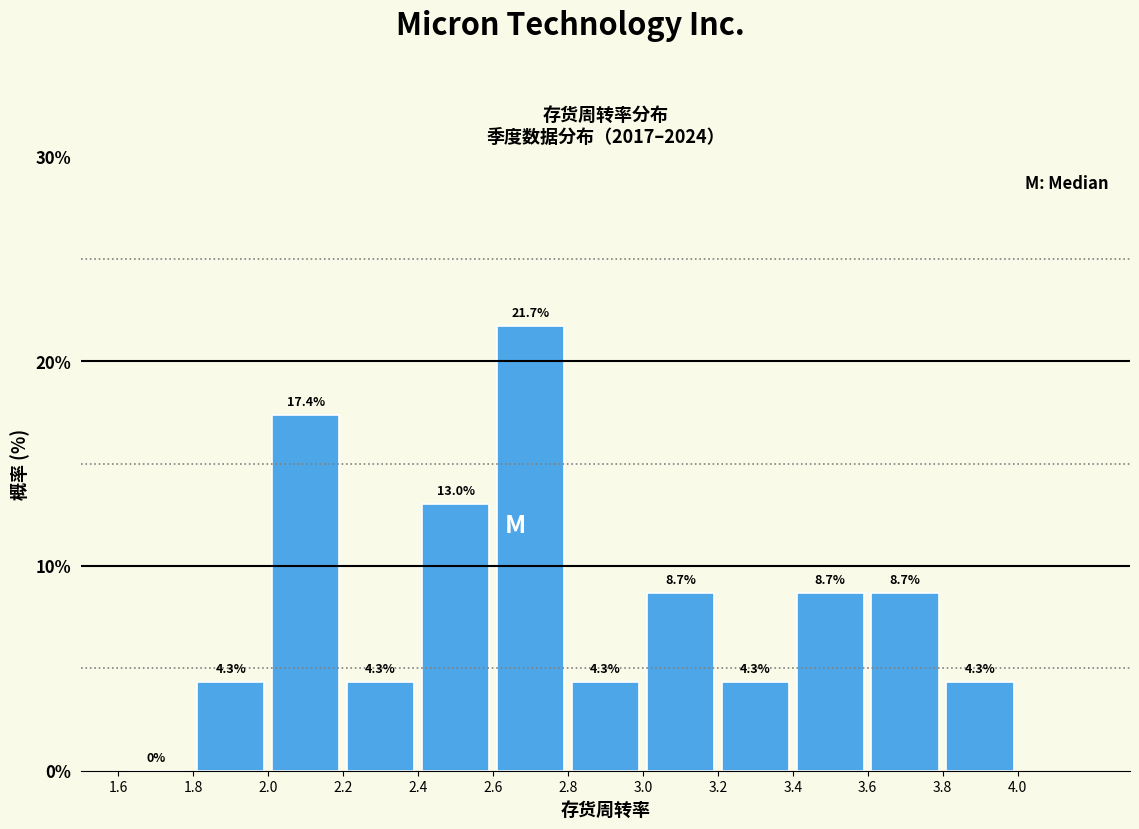

Reading left to right, list every bar in this chart as the range it spans on the x-axis followed by its height.

1.6 to 1.8: 0.0
1.8 to 2.0: 4.3
2.0 to 2.2: 17.4
2.2 to 2.4: 4.3
2.4 to 2.6: 13.0
2.6 to 2.8: 21.7
2.8 to 3.0: 4.3
3.0 to 3.2: 8.7
3.2 to 3.4: 4.3
3.4 to 3.6: 8.7
3.6 to 3.8: 8.7
3.8 to 4.0: 4.3